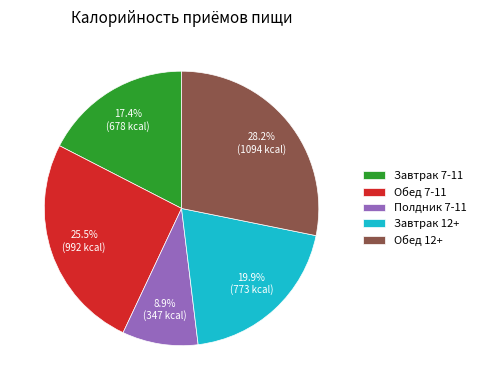

What is the ratio of the value at Обед 7-11 to the value at Завтрак 7-11?

1.5